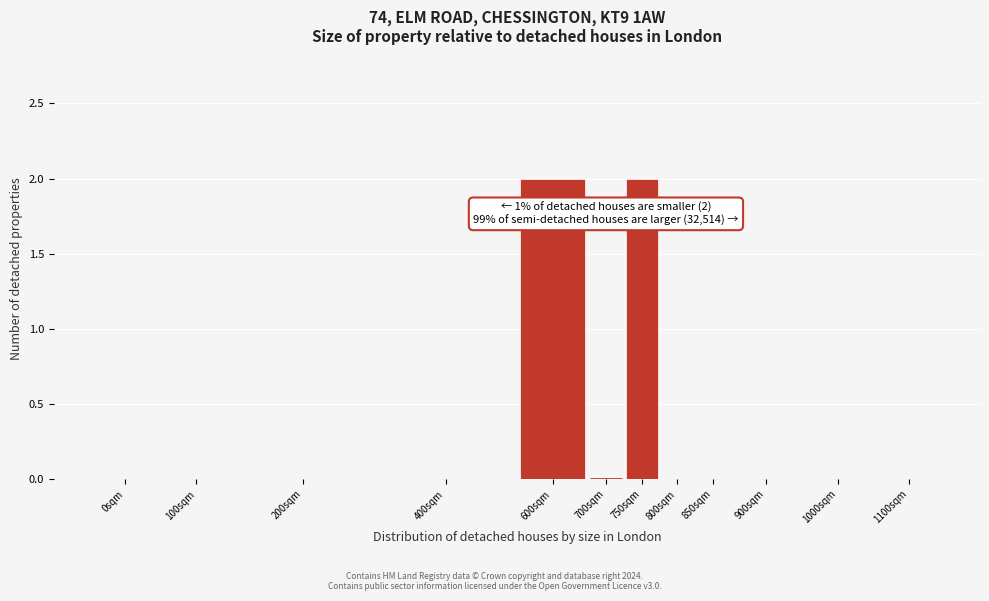

True or false: the data shows 3 at 600sqm.

False